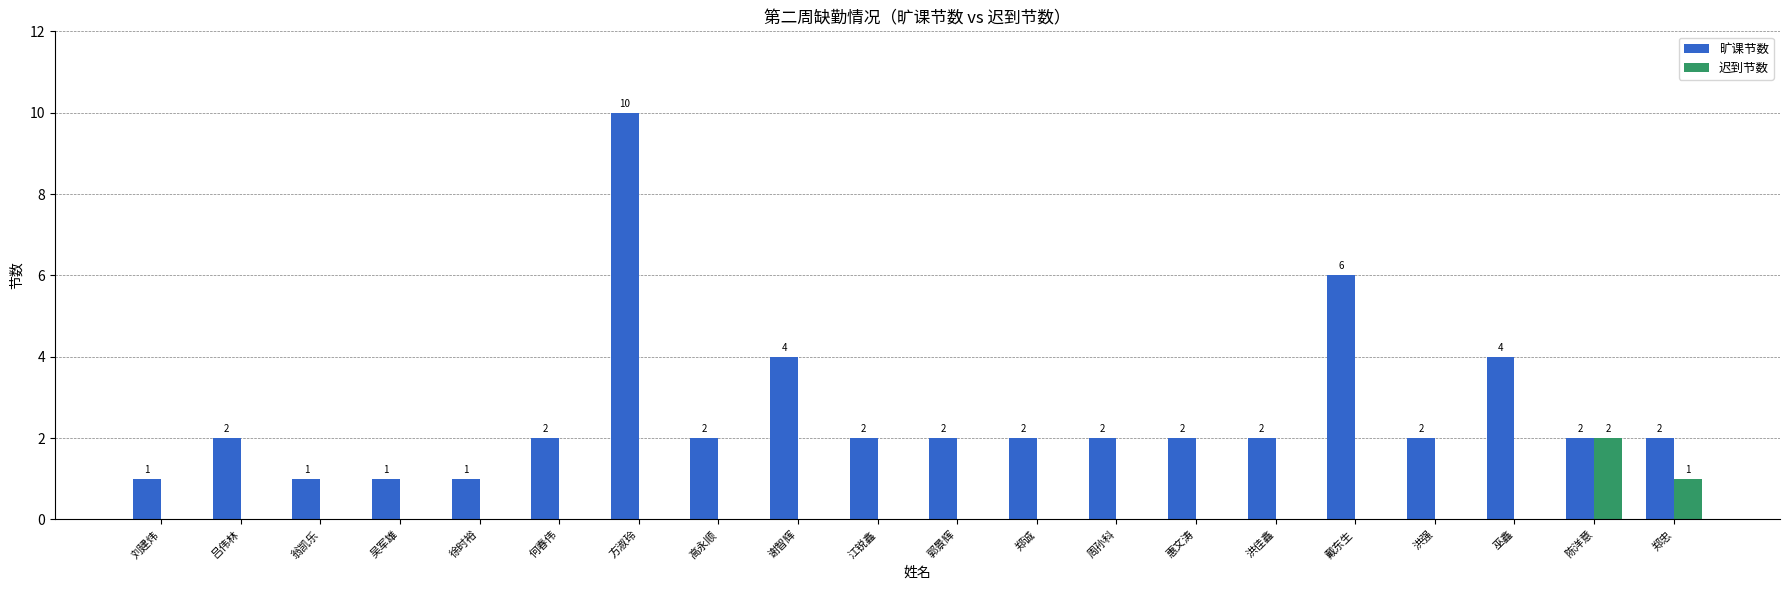

What is the spread (max minus min) of values at 洪佳鑫?

2